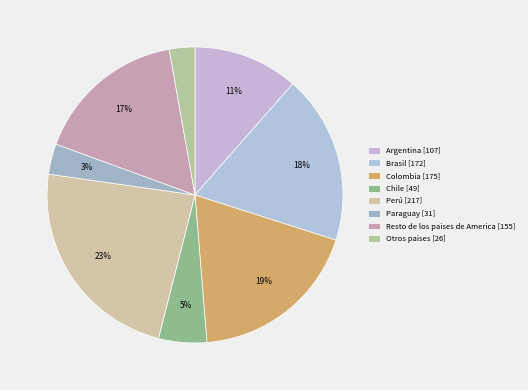

What is the change in value from Resto de los paises de America to Otros paises?

-129